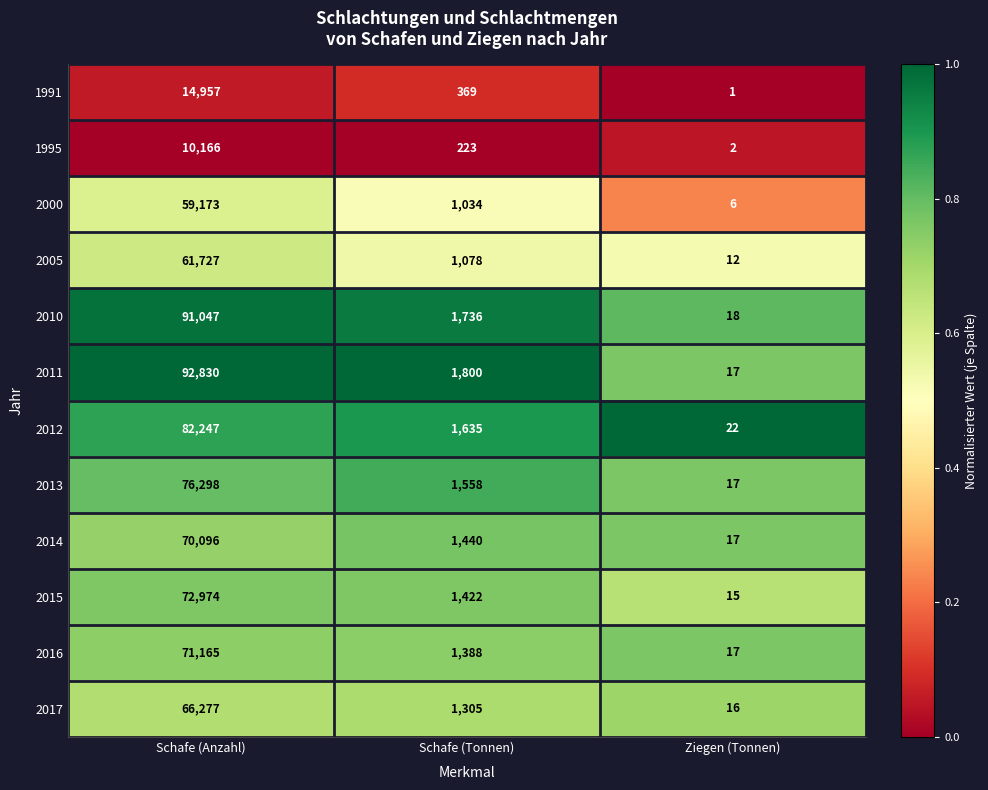

Count the number of data series in this chart.

12